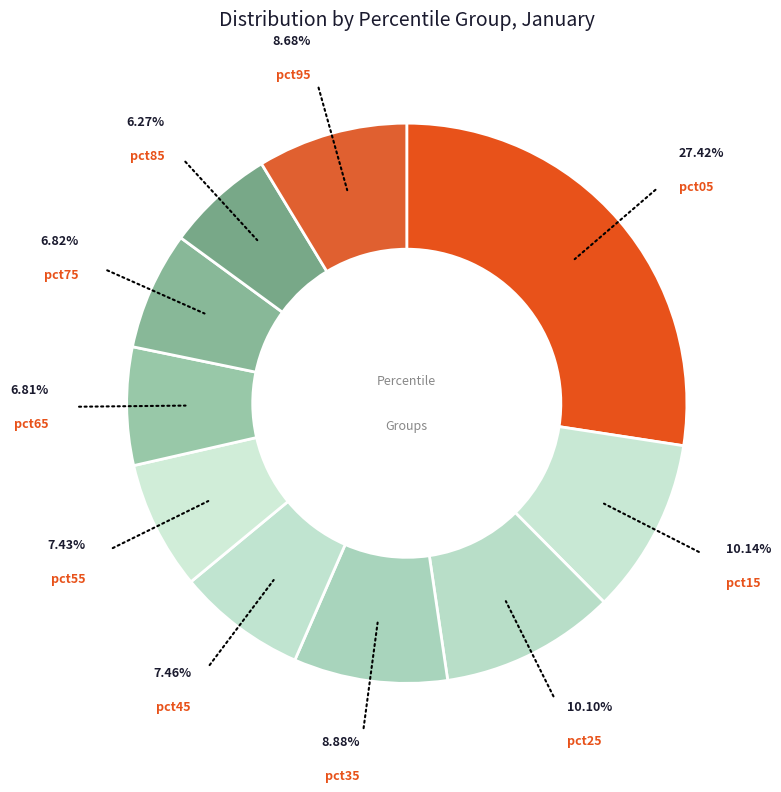

To the nearest percent, what is the average slice percentage?

10%